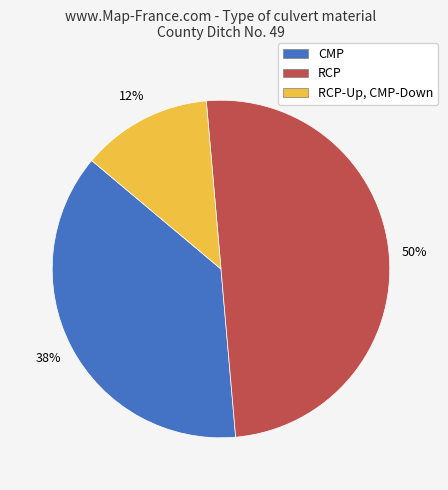

To the nearest percent, what is the average slice percentage?

33%